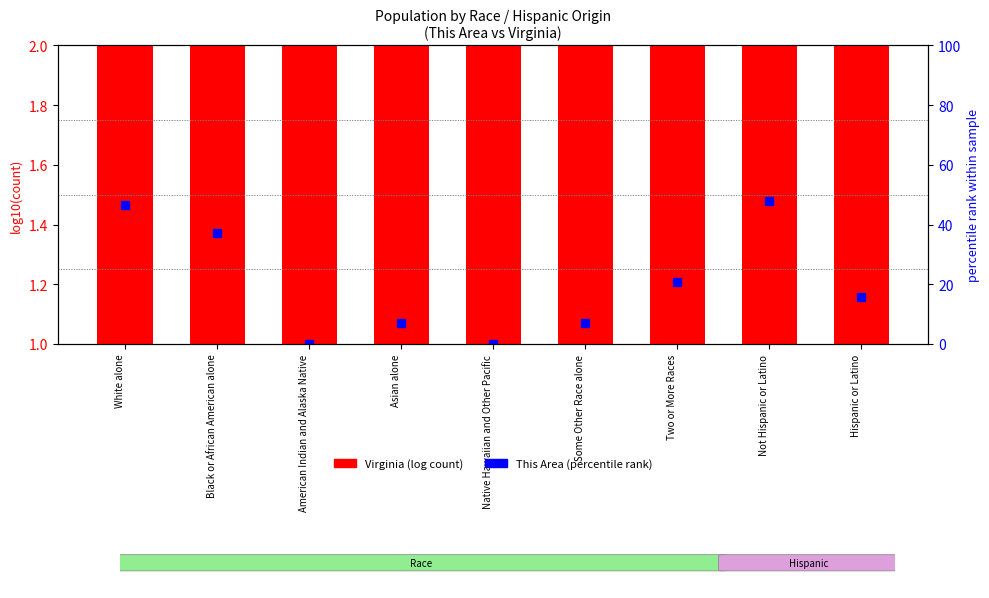

At which label is Virginia (log count) closest to 5?

Two or More Races